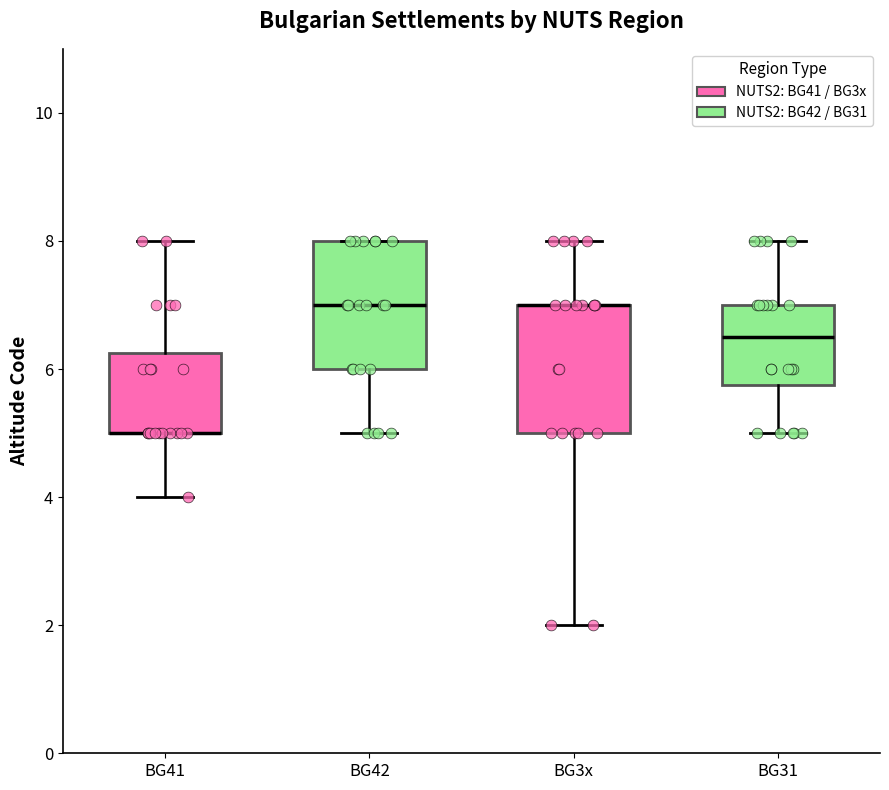

Reading left to right, transcribe this box plot: for each box, give where its median line is, the range the box spans, and where its two whiskers end, as read against the y-axis. The values are not printed on the chart, so give them approximately, as read against the axis.

BG41: median 5.0 (drawn on the box's lower edge), box 5.0 to 6.2, whiskers 4.0 to 8.0
BG42: median 7.0, box 6.0 to 8.0, whiskers 5.0 to 8.0
BG3x: median 7.0 (drawn on the box's upper edge), box 5.0 to 7.0, whiskers 2.0 to 8.0
BG31: median 6.6, box 5.8 to 7.0, whiskers 5.0 to 8.0